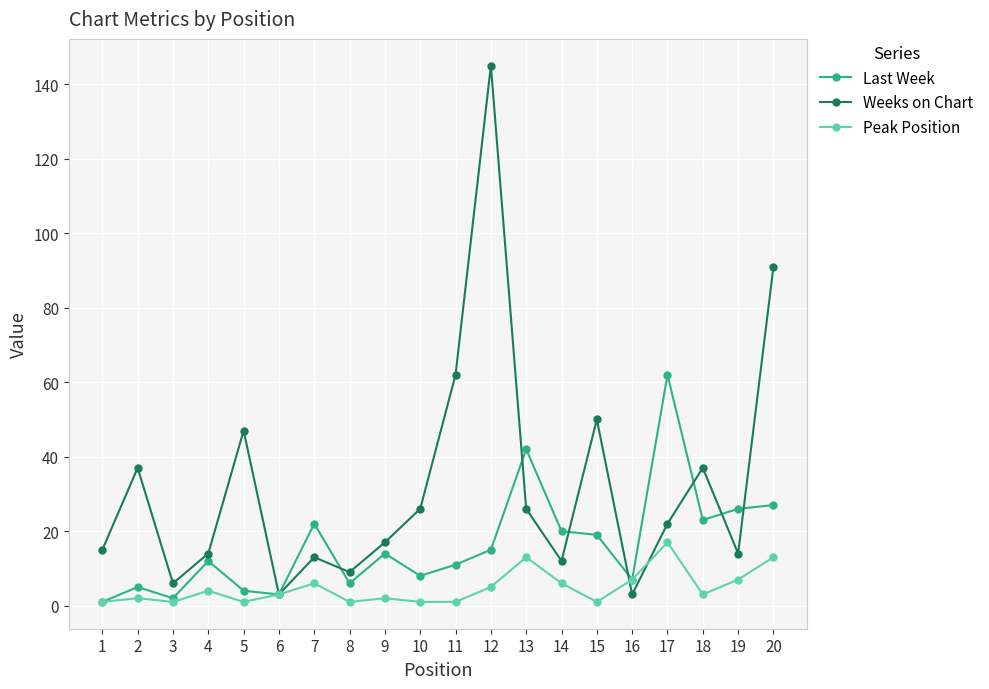

Is the value of Peak Position at 12 greater than the value of Weeks on Chart at 17?

No